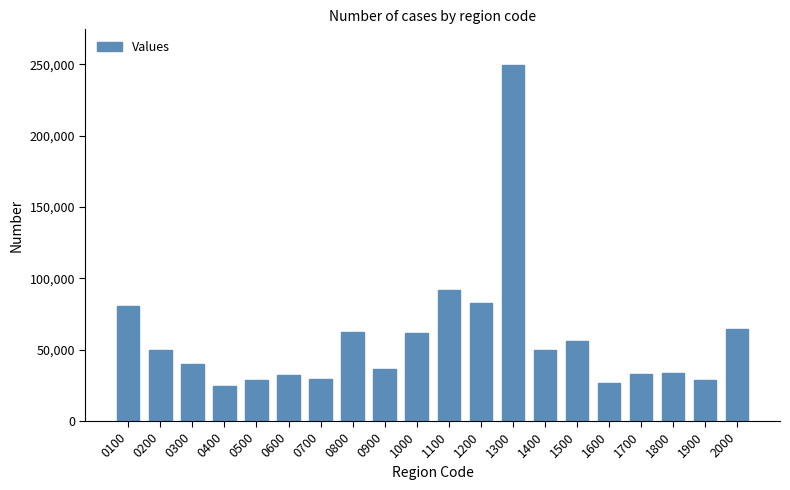

What is the sum of the values at 0300 and 0800?

101996